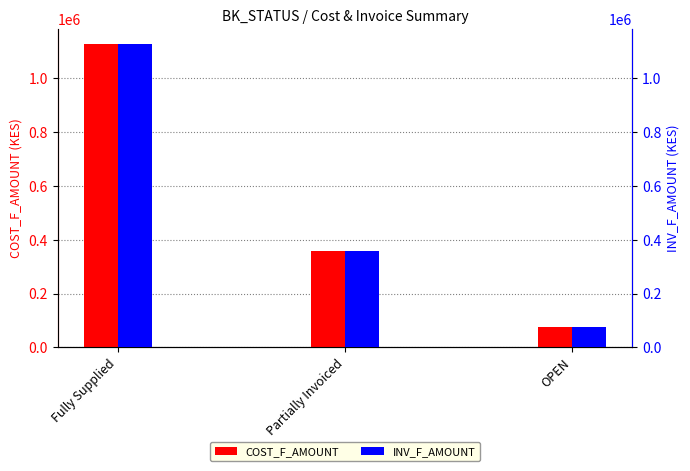

Rank the series at Fully Supplied from highest to lowest value.

COST_F_AMOUNT, INV_F_AMOUNT